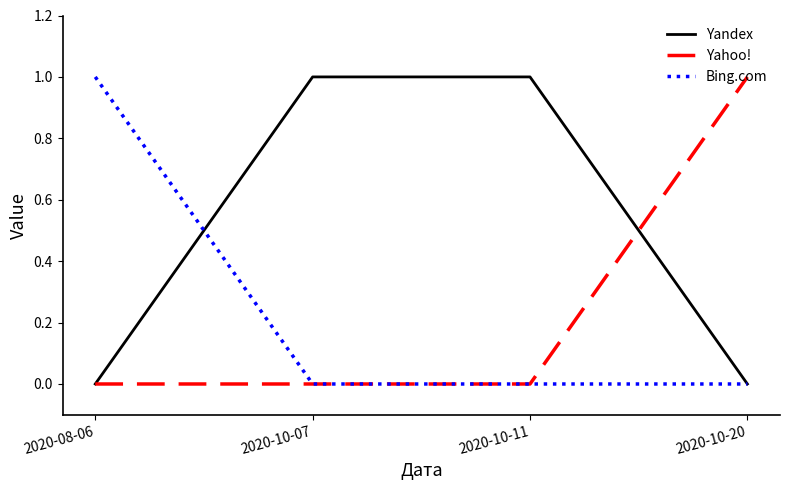

What is the spread (max minus min) of values at 2020-10-20?

1